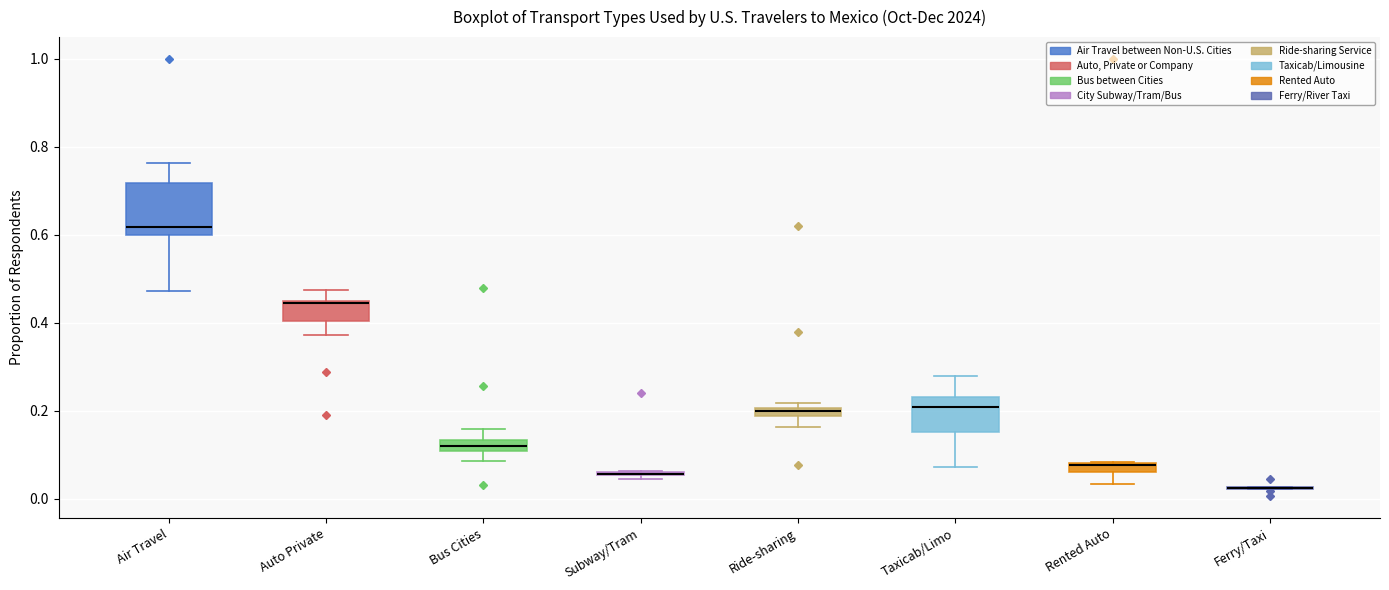

Comparing the boxes themselves (not the whiskers), which one is the tallest?

Air Travel